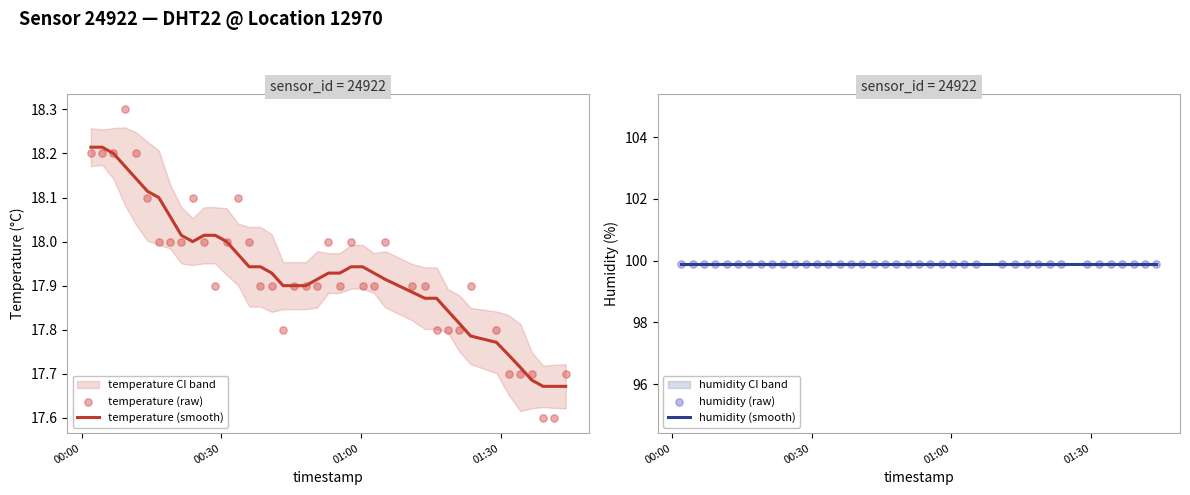

Which series has the largest total across all categories?

humidity (smooth)